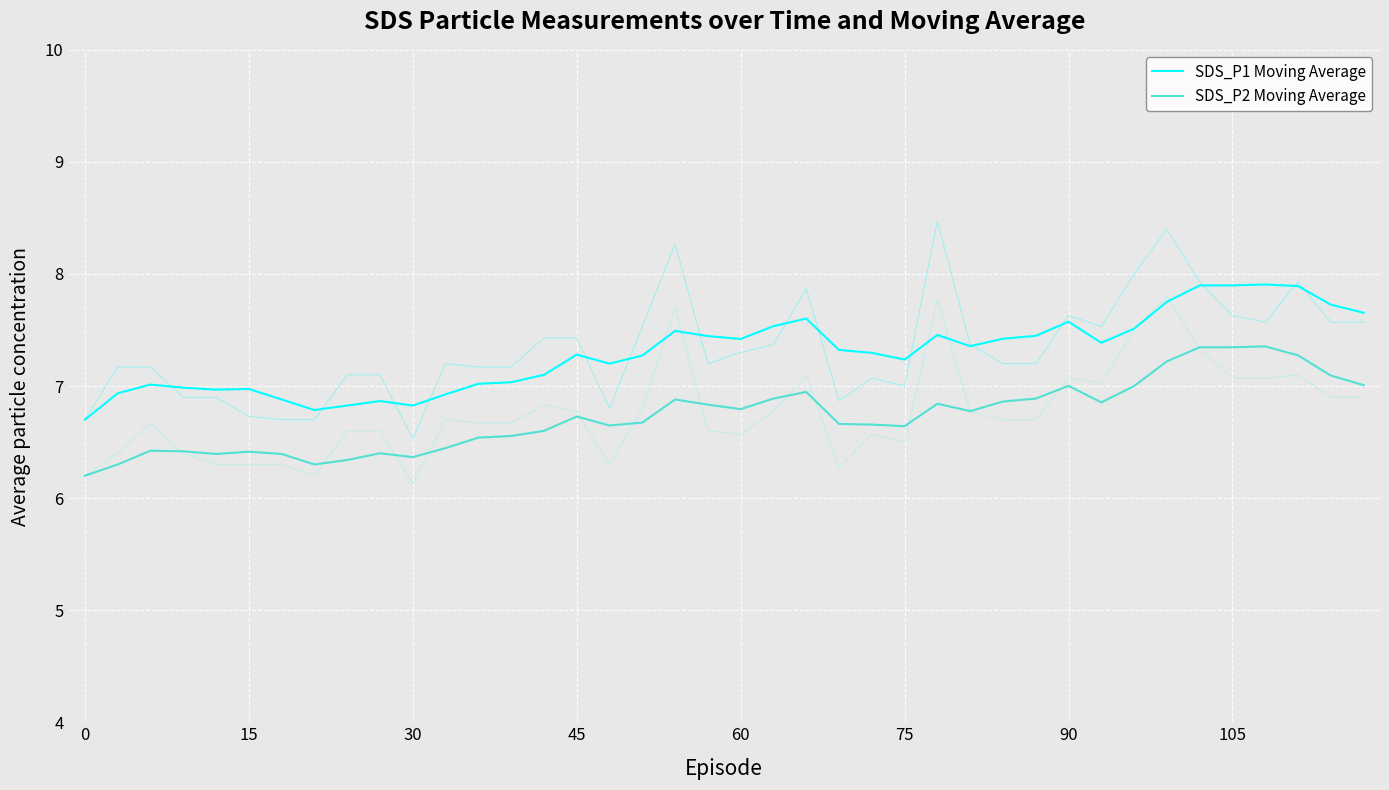

Count the number of categories in the chart.

40